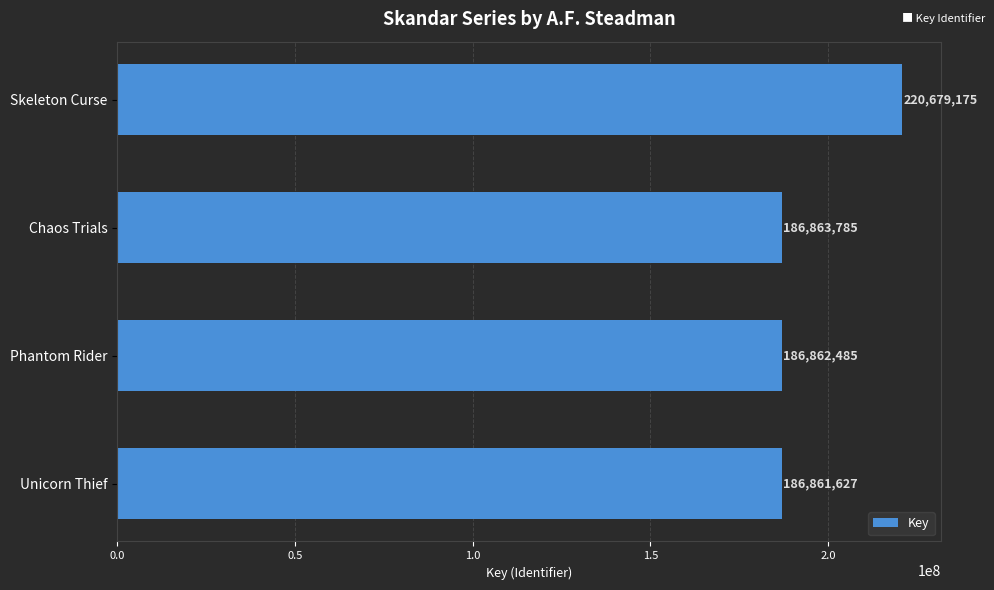

How many bars are there in total?

4